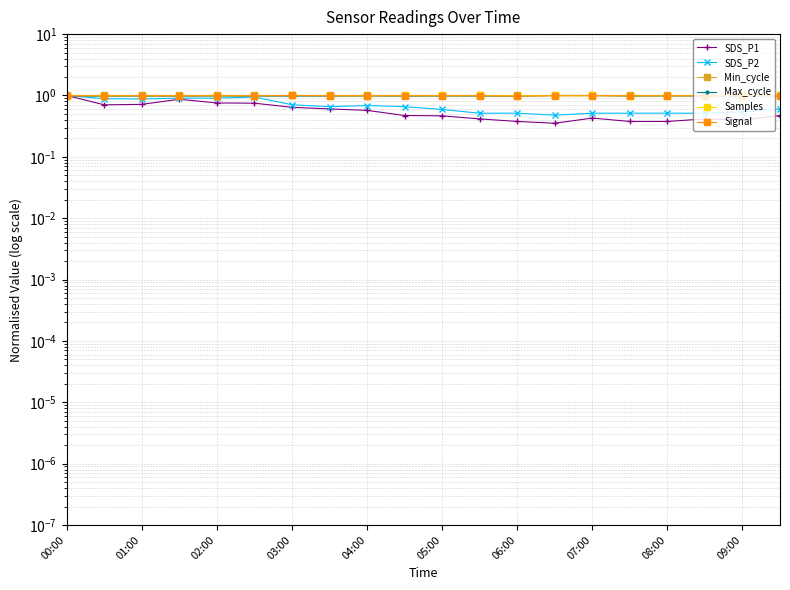

The SDS_P1 series shows 0.5 at 05:00. True or false?

True